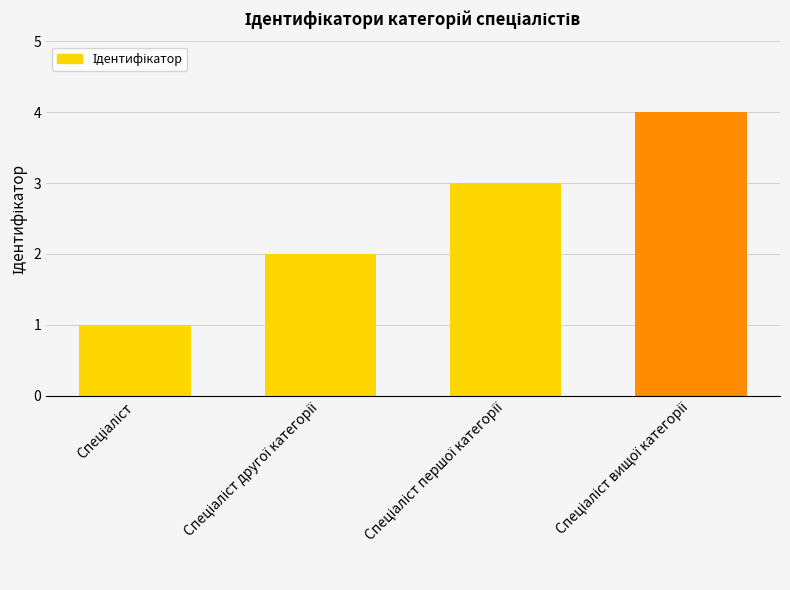

What is the greatest value displayed?

4